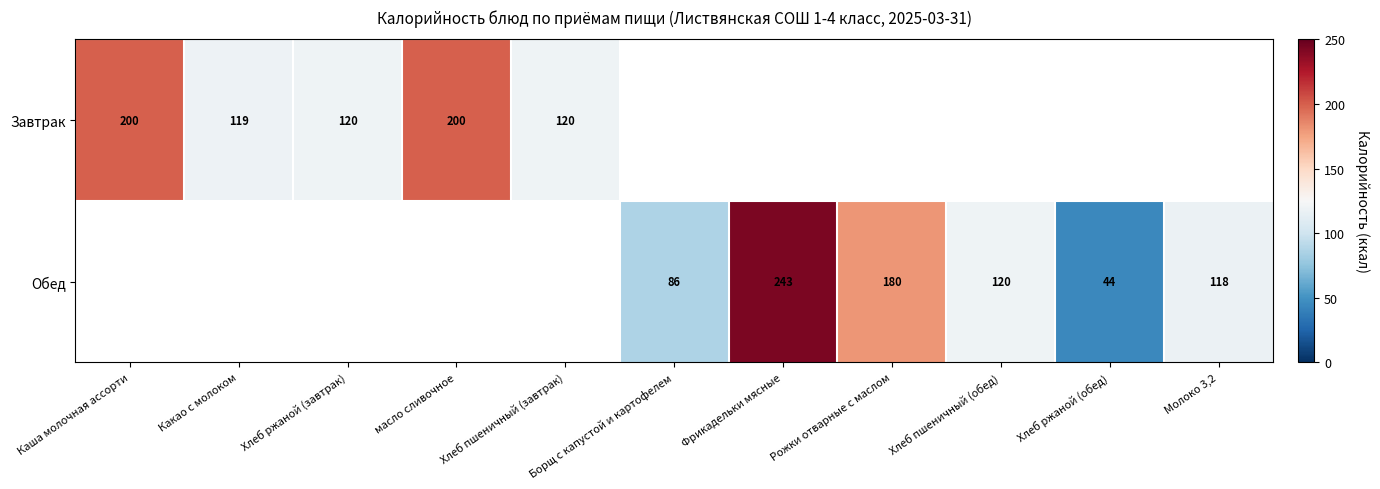

At which category does the chart reach its peak across all series?

Фрикадельки мясные